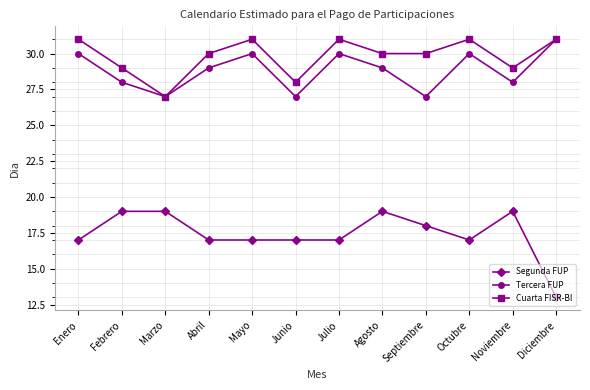

What position from the left is Noviembre?

11